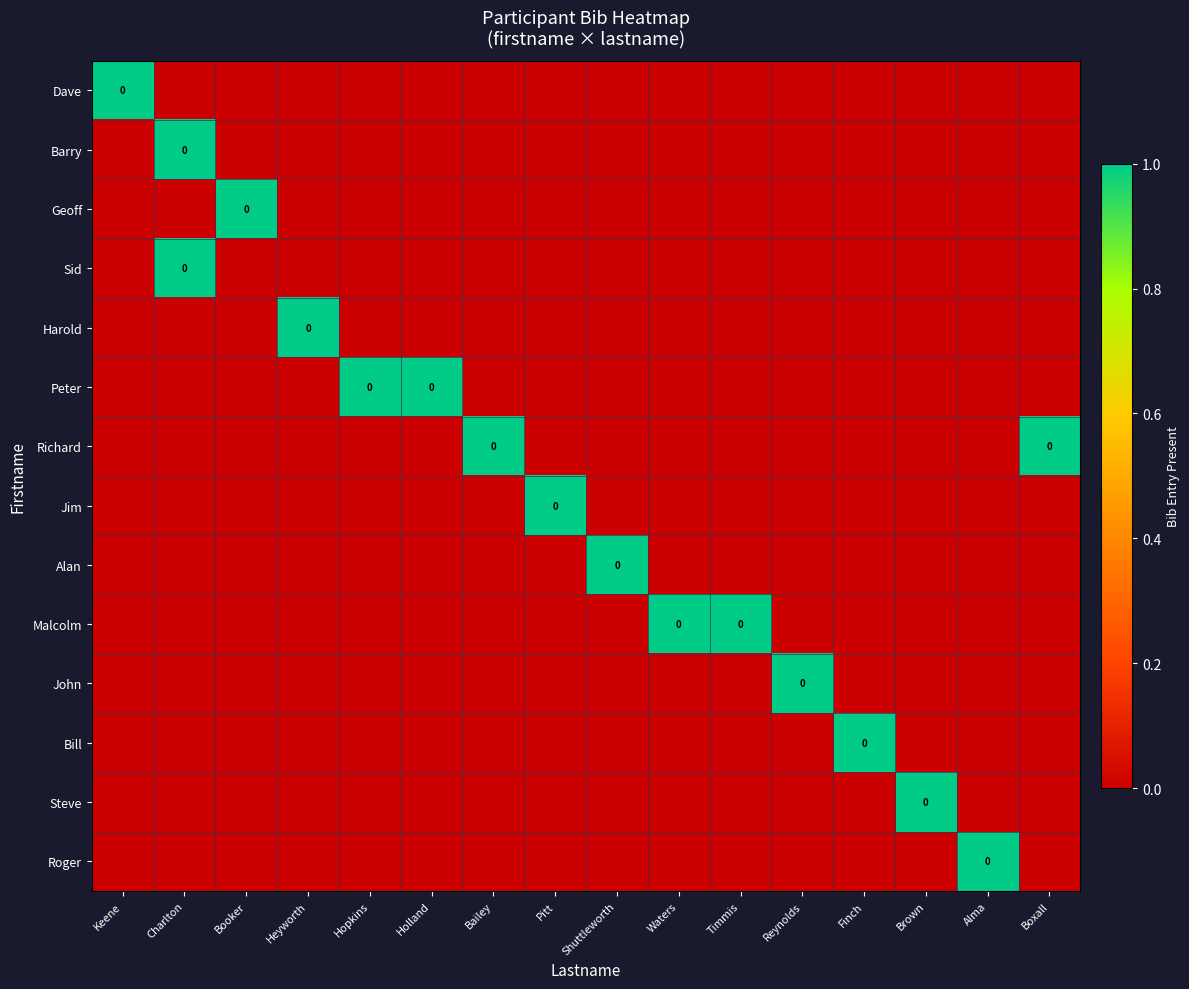

Is the value of Barry at Brown greater than the value of Dave at Timmis?

No